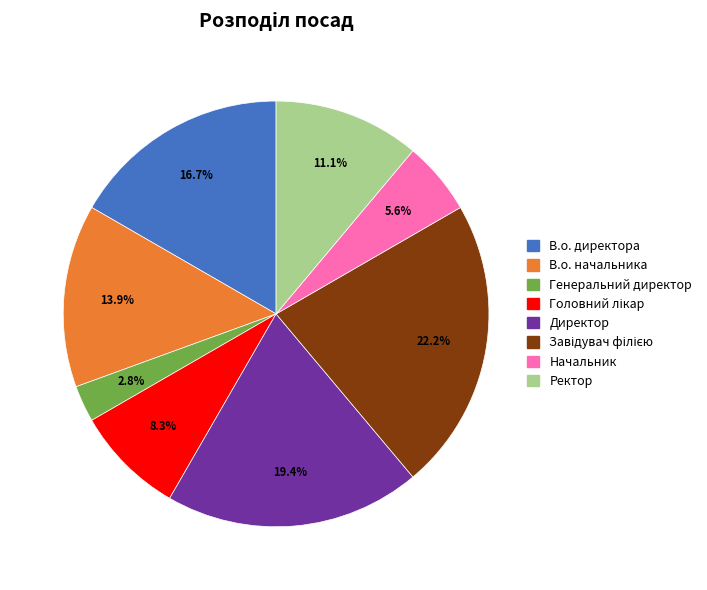

How much of the chart is everything except Директор?

80.6%